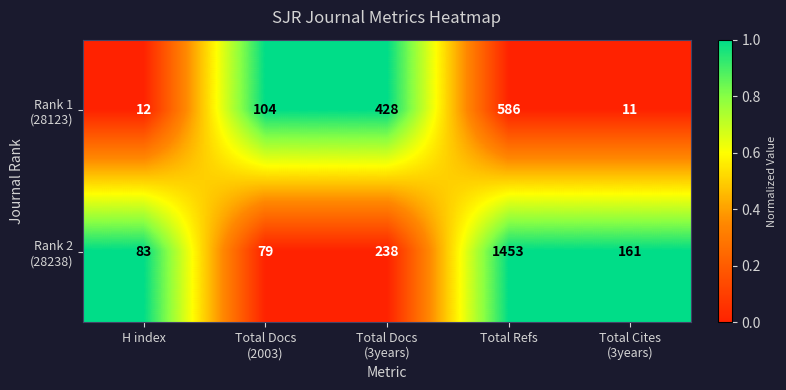

What is the spread (max minus min) of values at Total Refs?

867